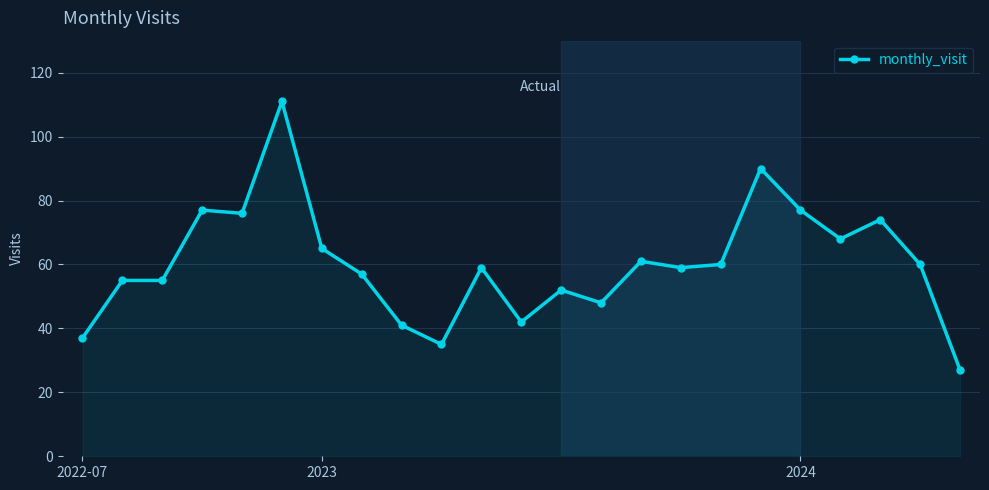

True or false: the data has more than 2 interior local peaks.

True